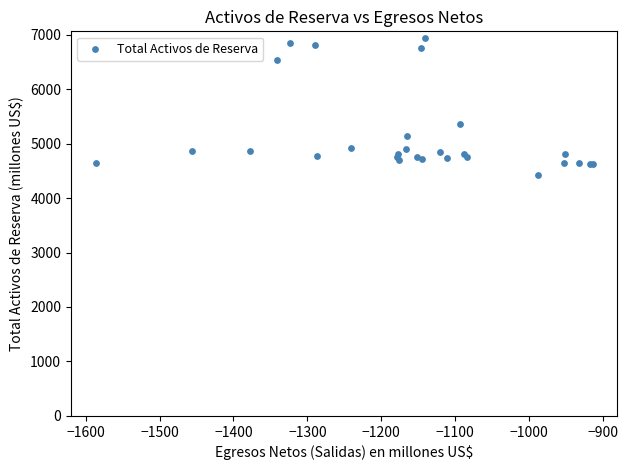

What Y value in the scatter plot is closest to 5682?

5366.0